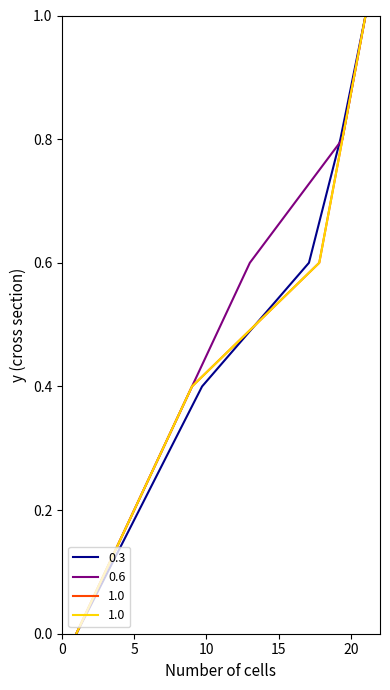

Does the chart have visible grid lines?

No